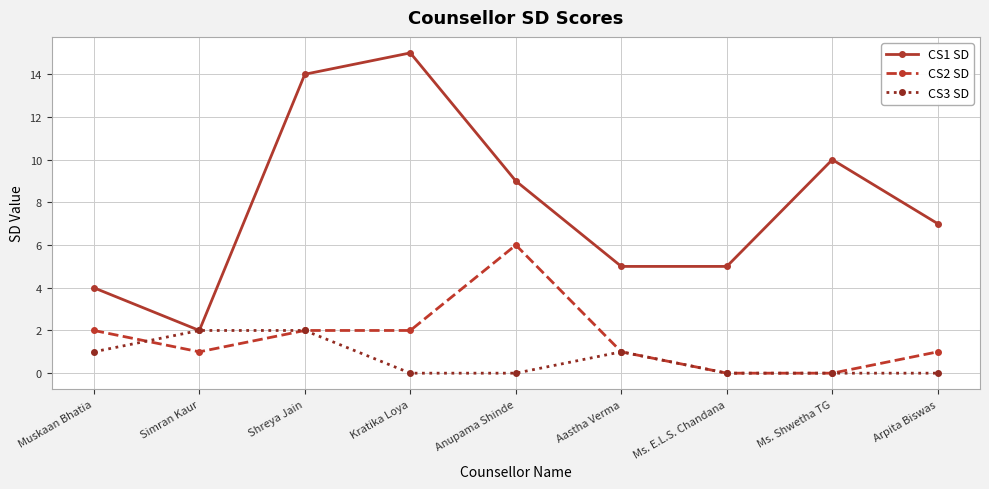

What is the difference between the CS3 SD values at Anupama Shinde and Muskaan Bhatia?

1